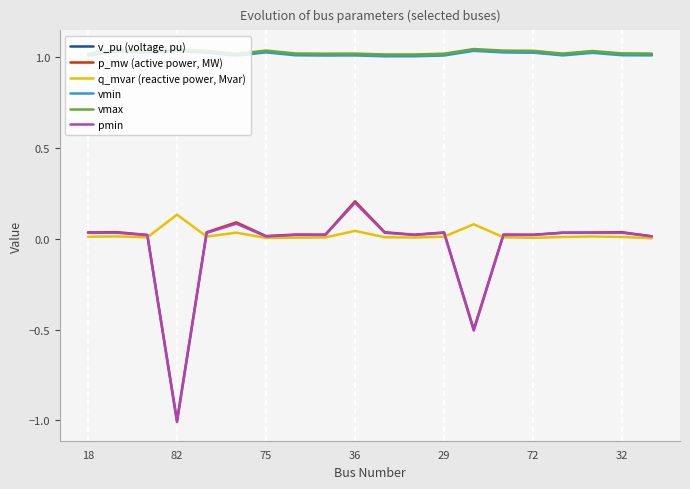

Which series has the widest spread of values?

p_mw (active power, MW)